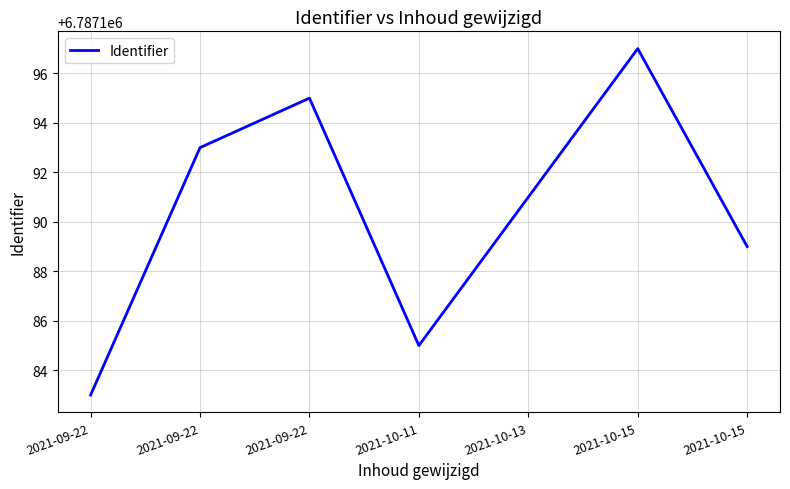

What is the label of the 5th point from the right?

2021-09-22